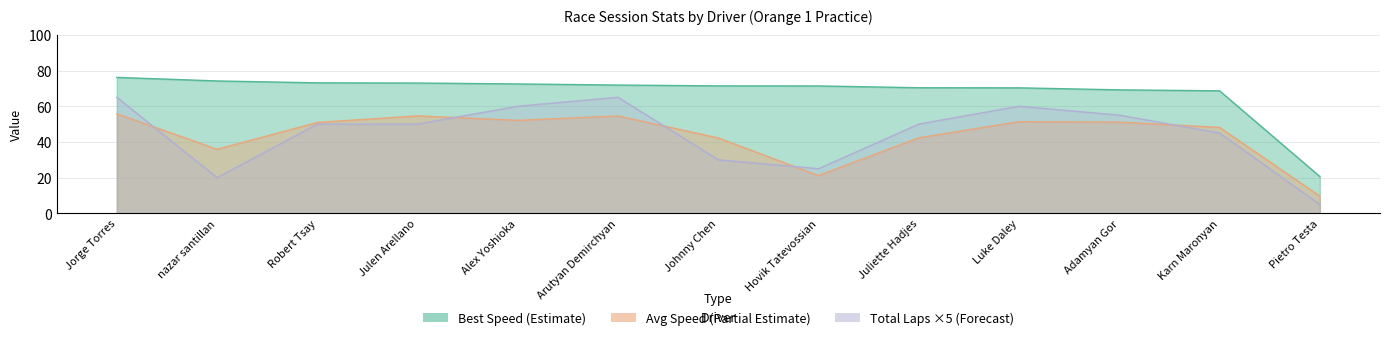

Does the chart have visible grid lines?

Yes